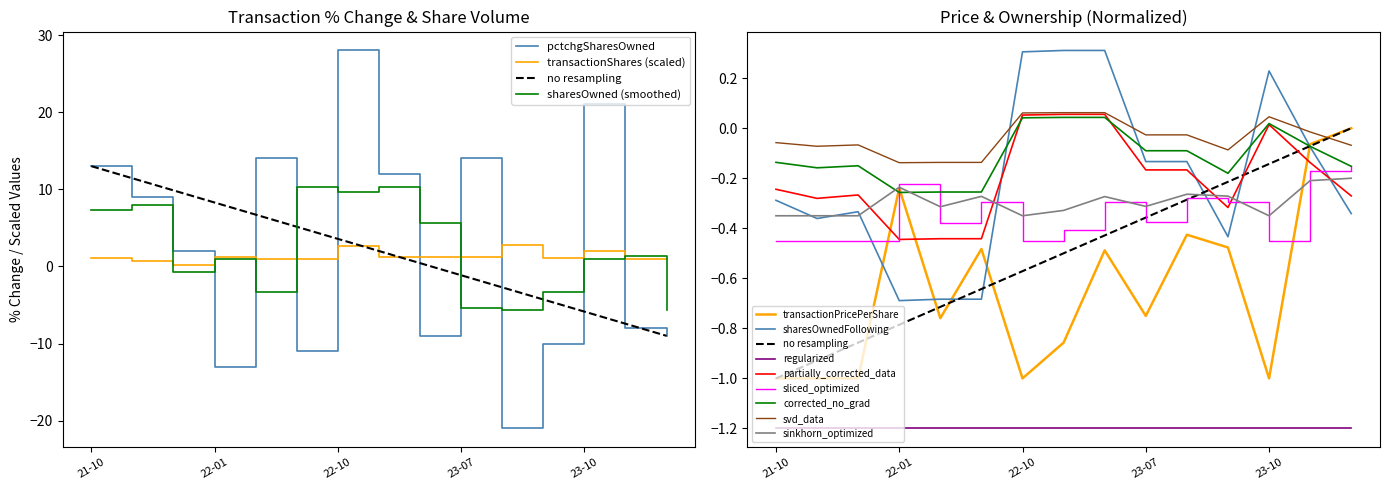

In pctchgSharesOwned, how many points are higher than both neighbors (excluding endpoints)?

4